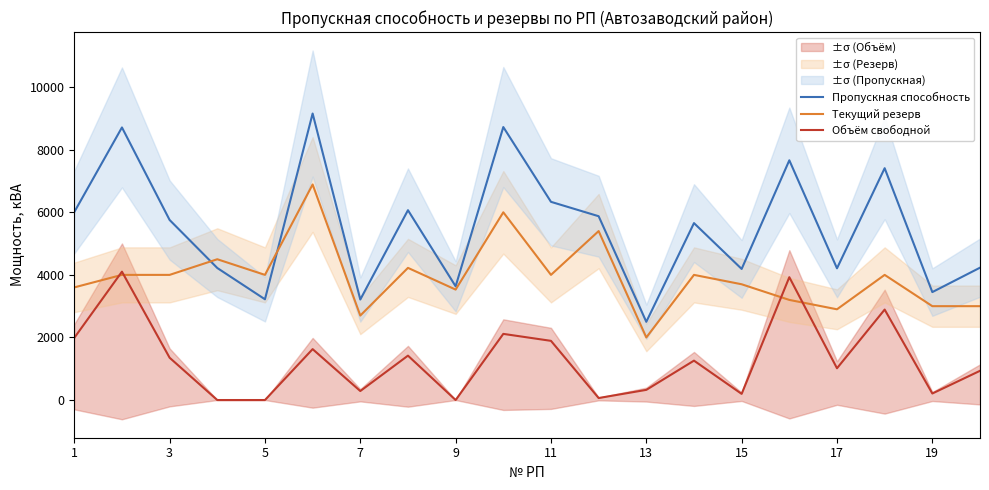

True or false: Объём свободной and Пропускная способность cross at least once.

False